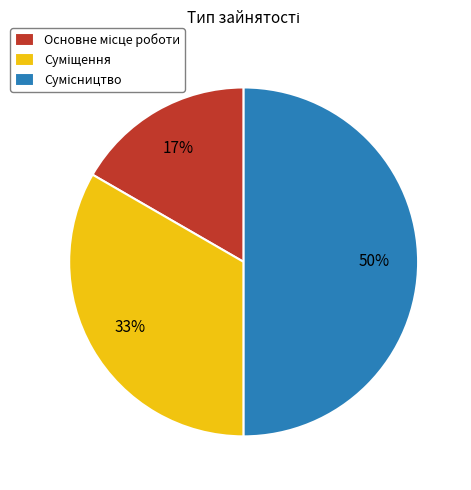

To the nearest percent, what is the average slice percentage?

33%